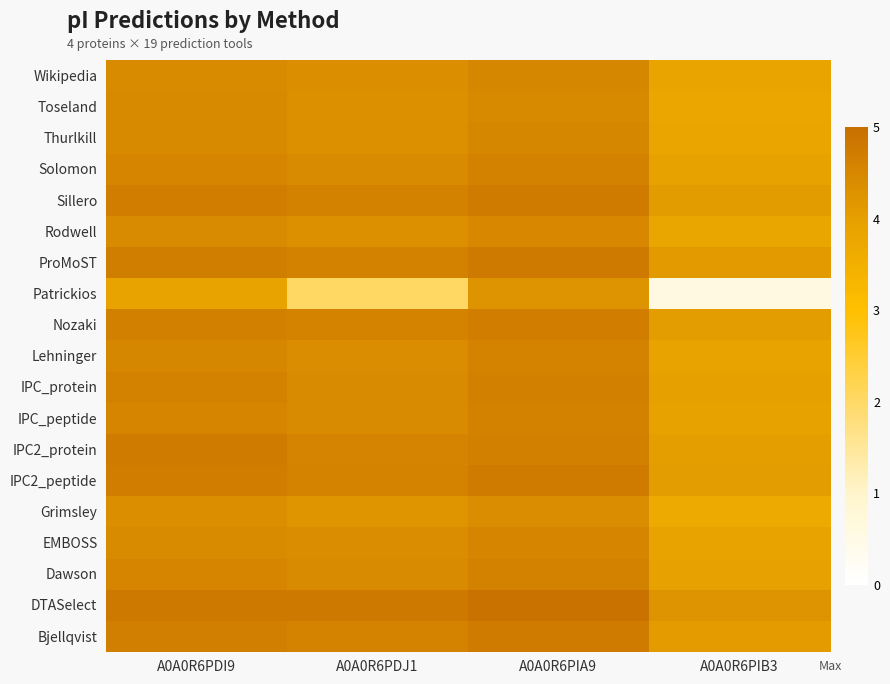

At which category does the chart reach its peak across all series?

A0A0R6PIA9